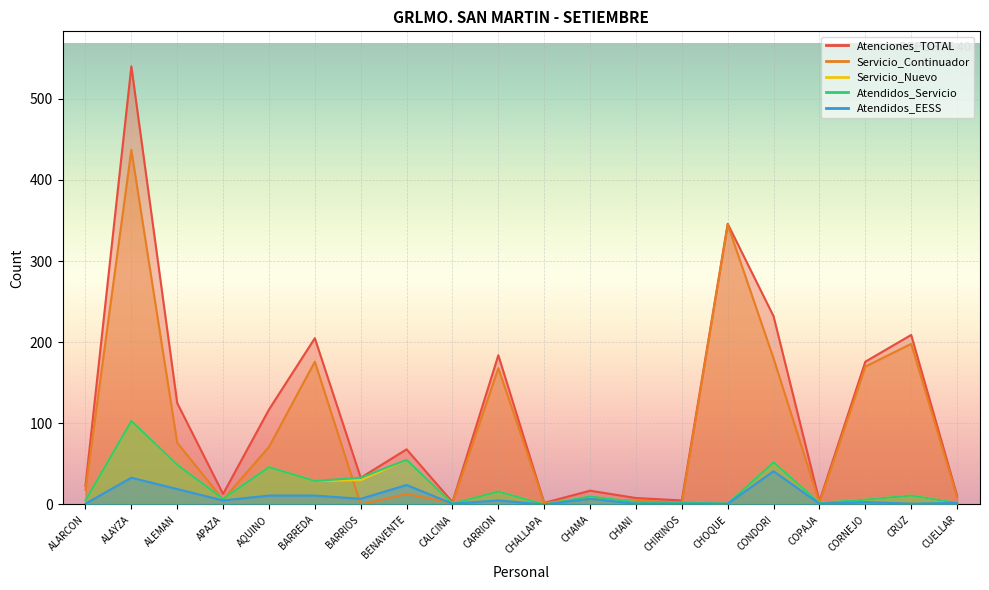

How many interior local peaks does the Atendidos_Servicio series have?

7